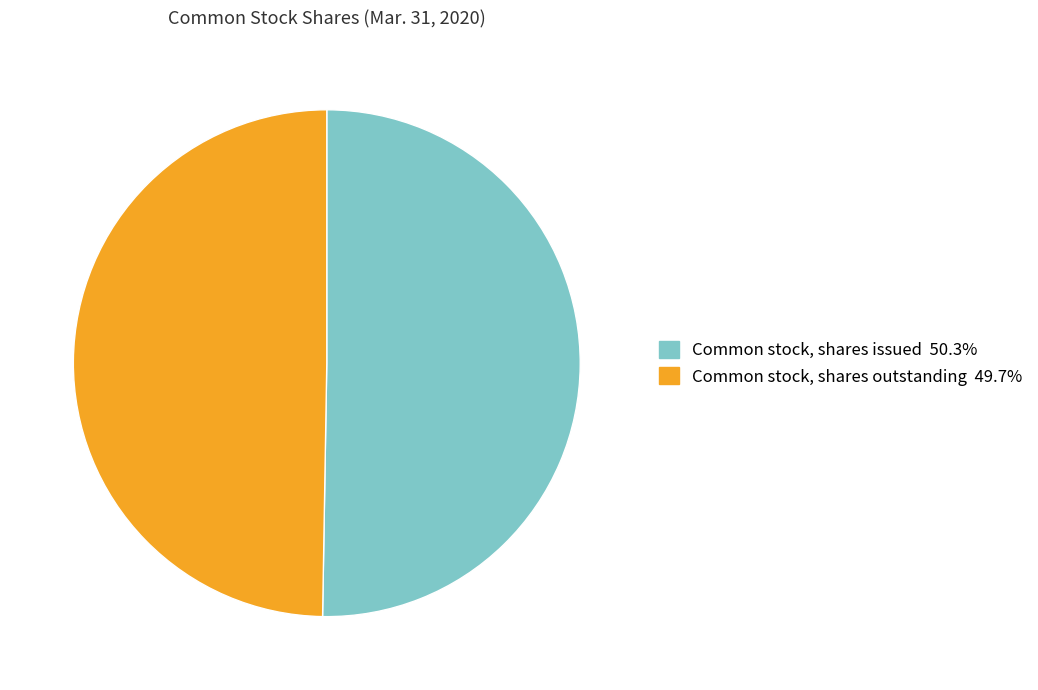

Which category accounts for the majority?

Common stock, shares issued